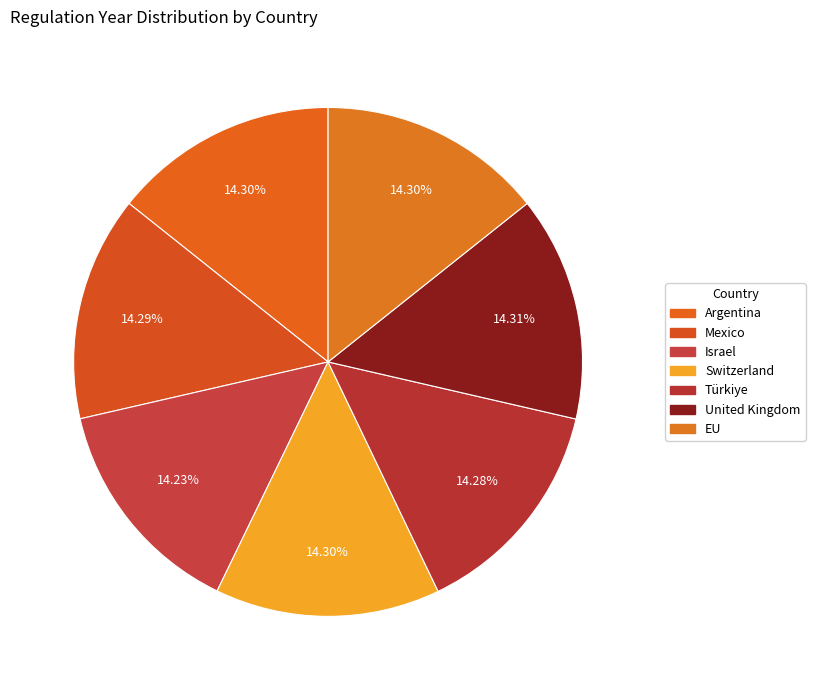

To the nearest percent, what is the average slice percentage?

14%